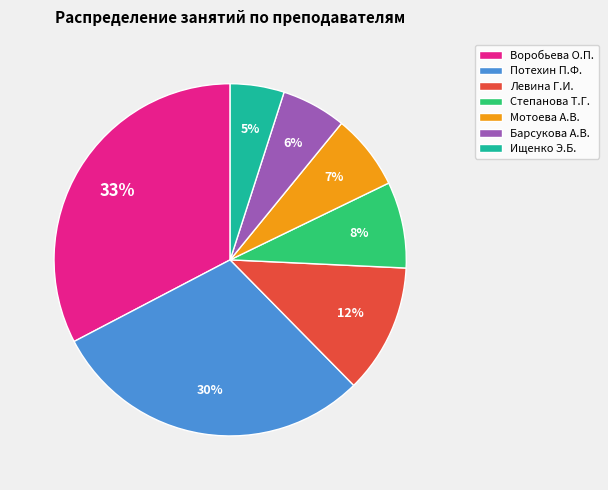

Combined, do Левина Г.И. and Потехин П.Ф. account for over 50%?

No